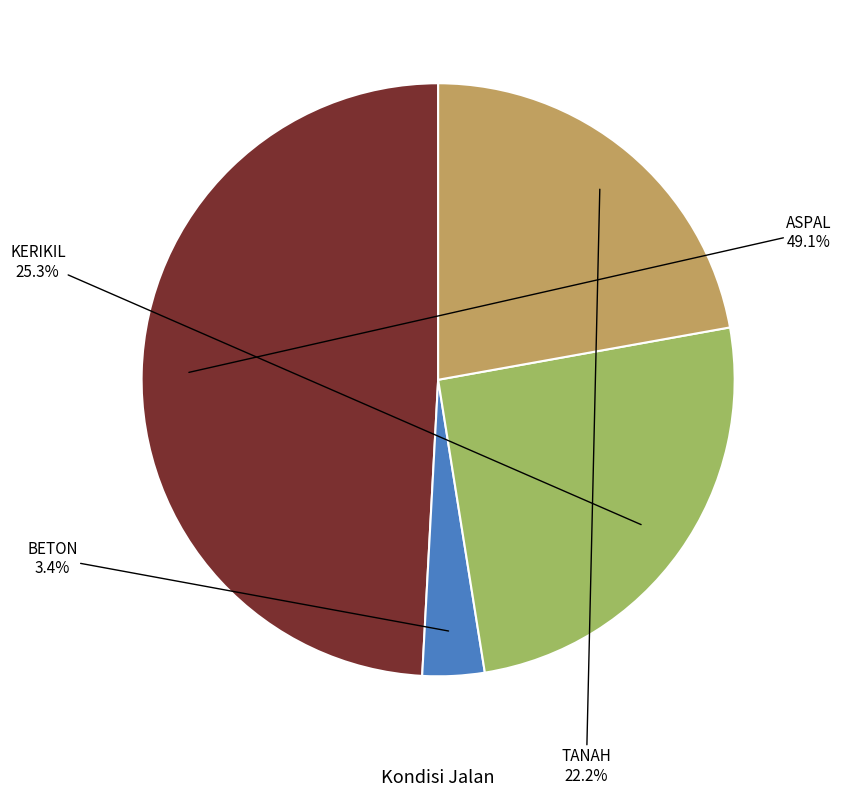

Does any single category account for the majority?

No